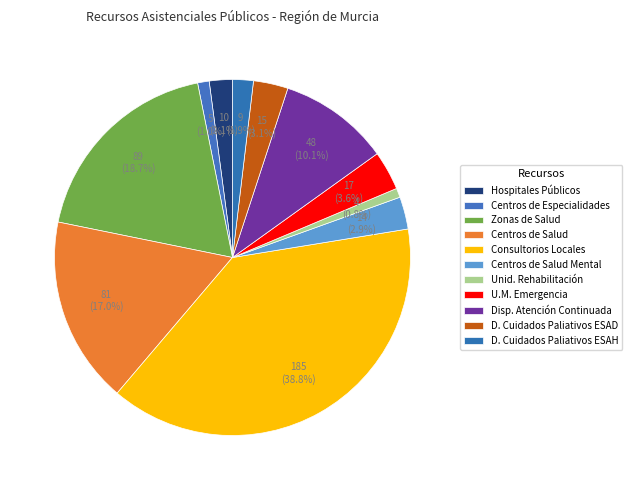

How many slices are in this pie chart?

11